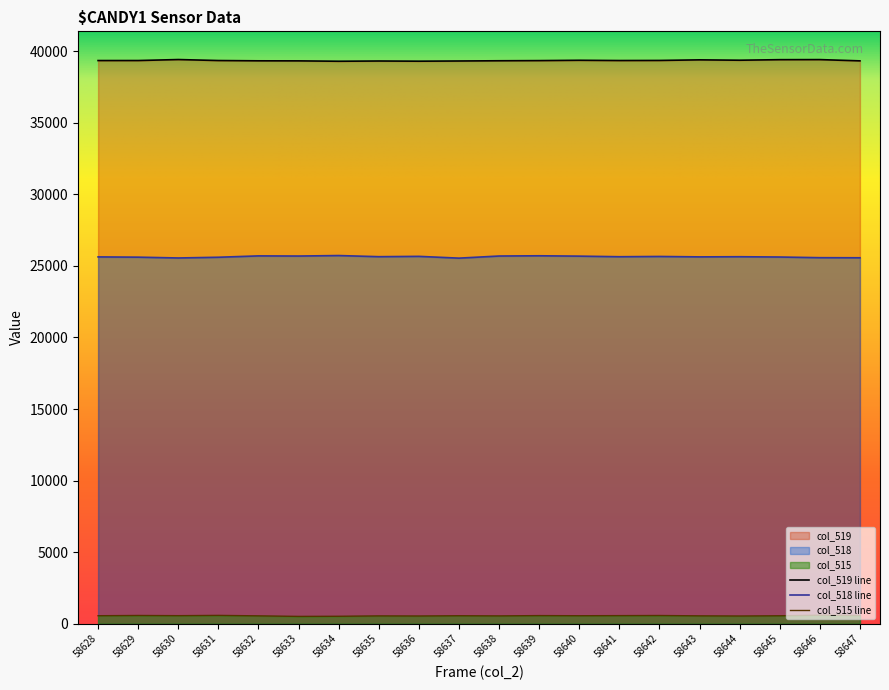

True or false: col_519 line has a value of 39417 at 58630.

True